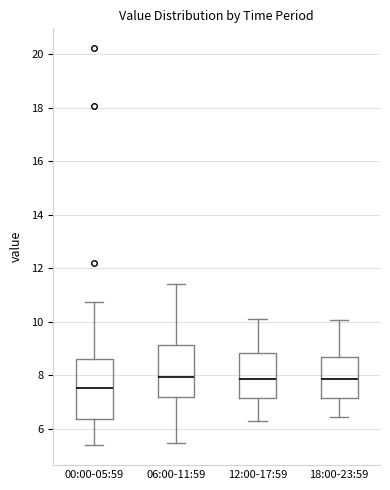

Where does the upper whisker of the box for 00:00-05:59 end on the y-axis? The values are not printed on the chart, so give them approximately, as read against the axis.

10.8